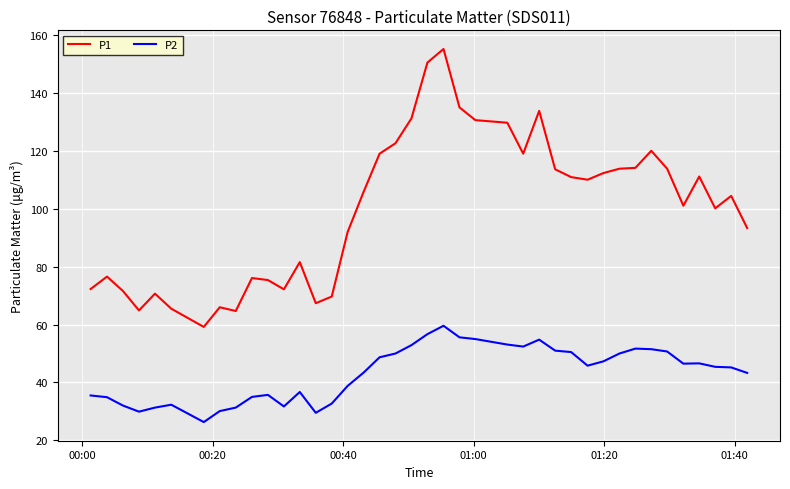

List the series in order of their overall mean, lowest first.

P2, P1